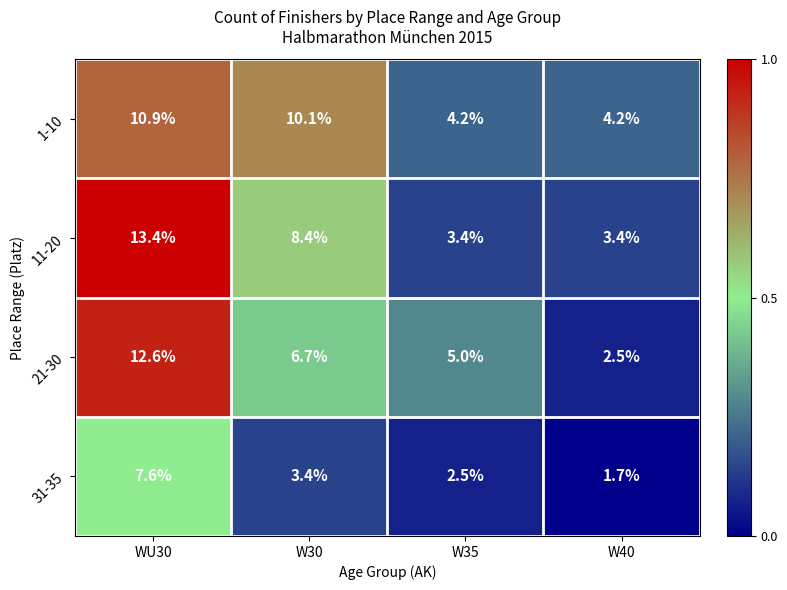

How many data points in 31-35 are less than 3?

2